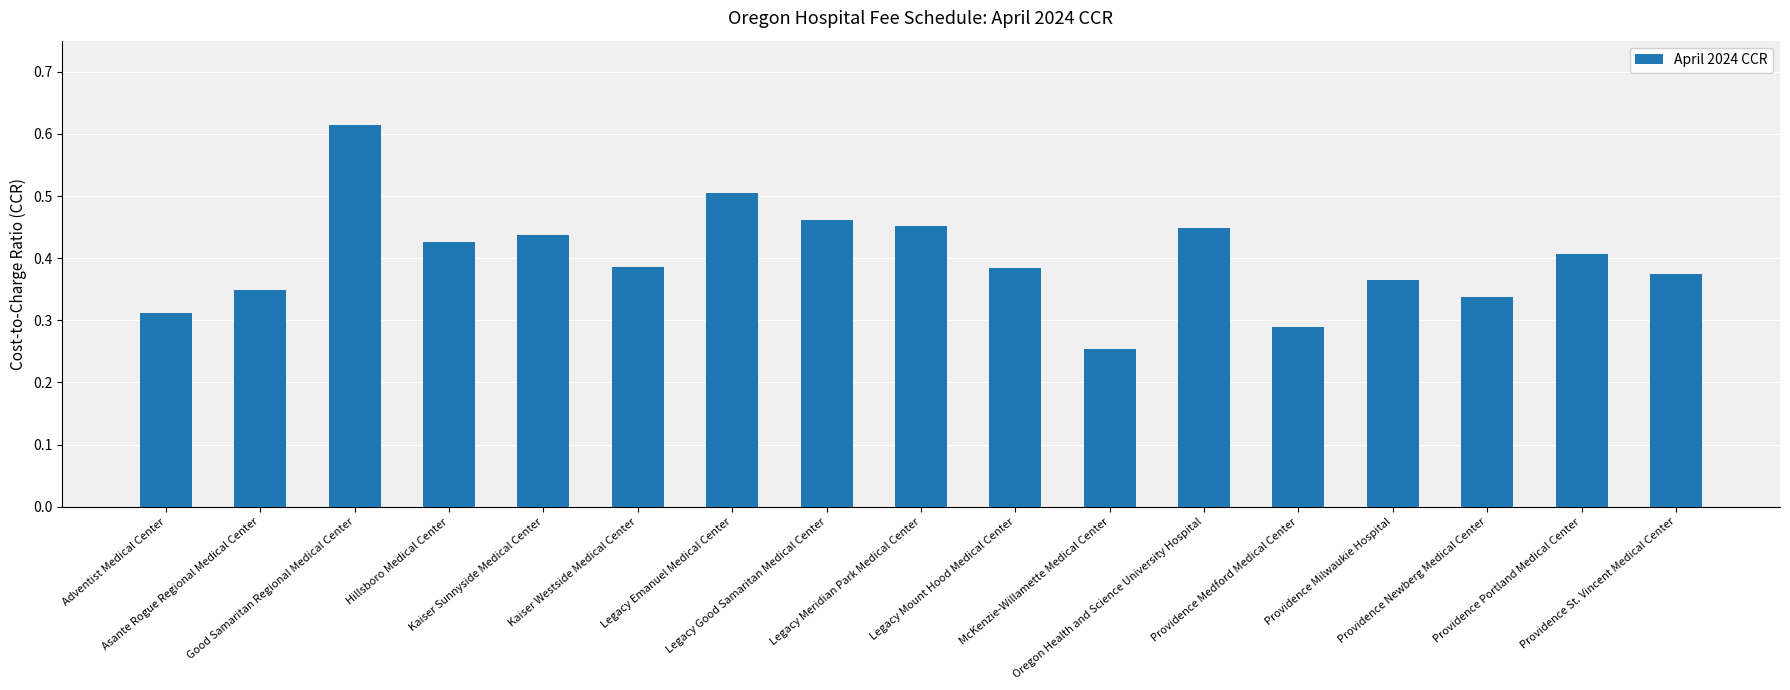

Count the values in the range 0 to 1.

17